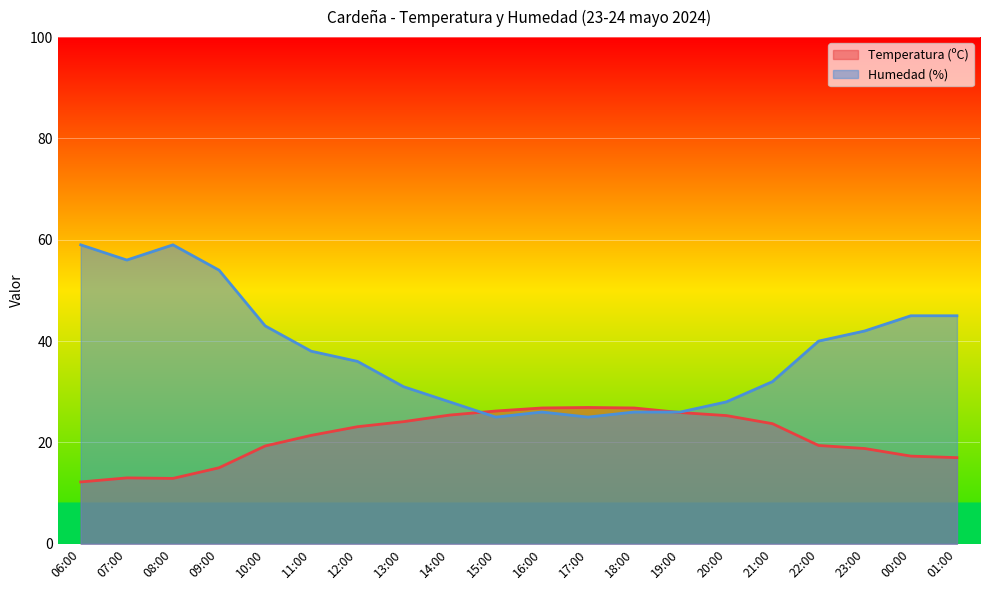

What is the spread (max minus min) of values at 16:00?

0.8